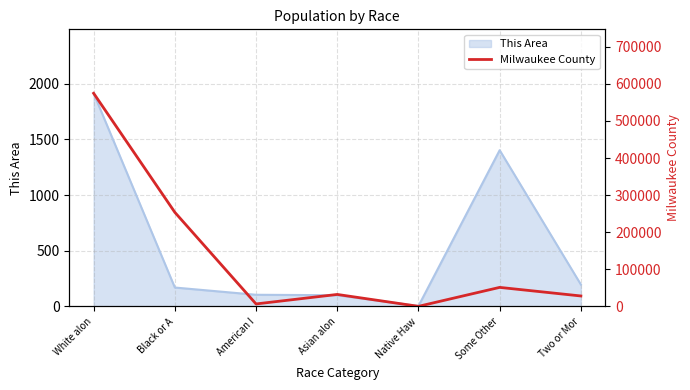

The This Area series shows 197 at Two or Mor. True or false?

True